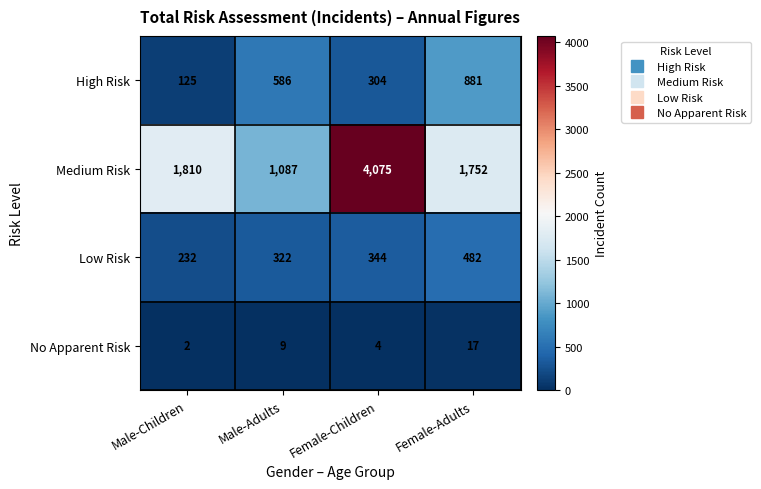

Reading left to right, transcribe all the data shown in this chart.

High Risk: Male-Children=125	Male-Adults=586	Female-Children=304	Female-Adults=881
Medium Risk: Male-Children=1810	Male-Adults=1087	Female-Children=4075	Female-Adults=1752
Low Risk: Male-Children=232	Male-Adults=322	Female-Children=344	Female-Adults=482
No Apparent Risk: Male-Children=2	Male-Adults=9	Female-Children=4	Female-Adults=17